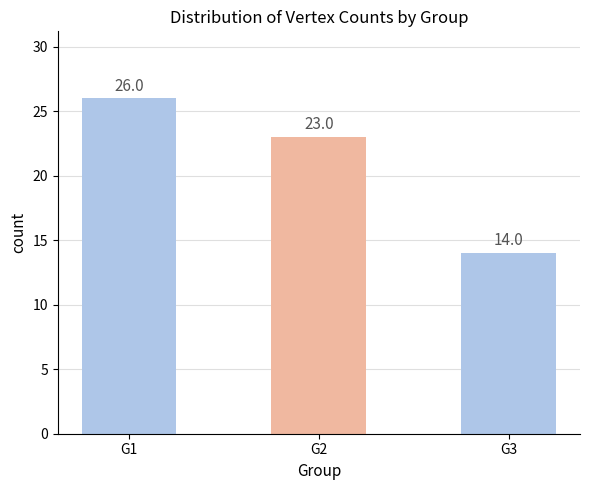

What is the sum of the values at G1 and G3?

40